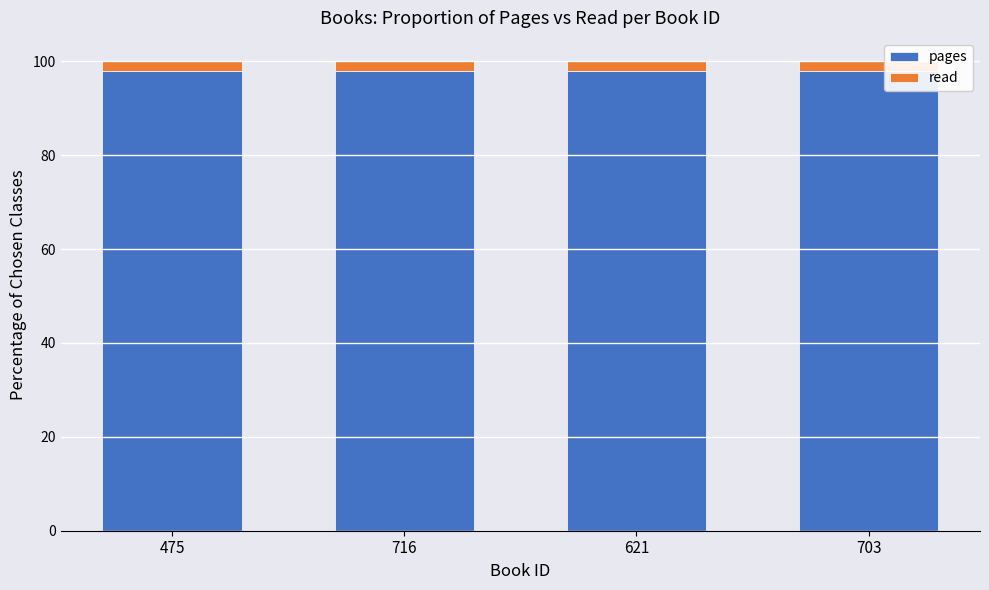

True or false: pages has a value of 98.0 at 475.

True